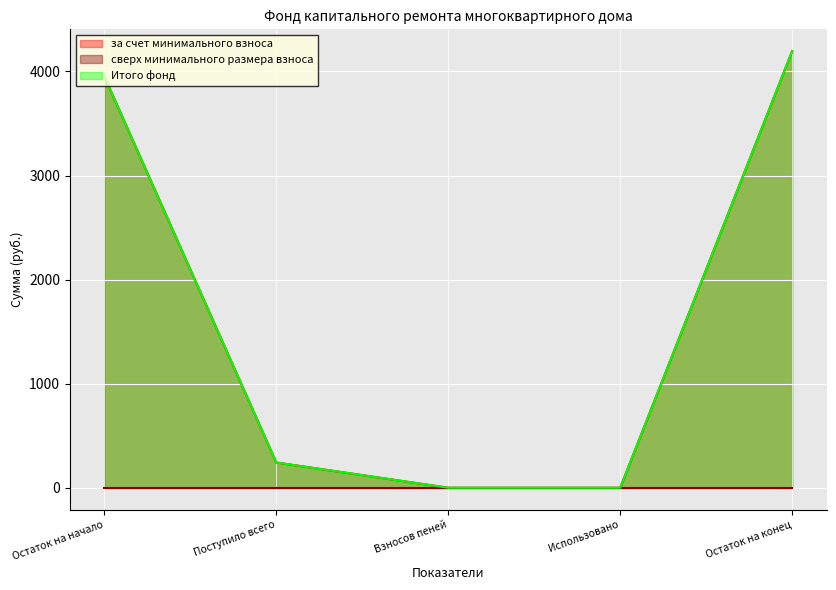

What is the average value of the за счет минимального взноса series?

1678.0